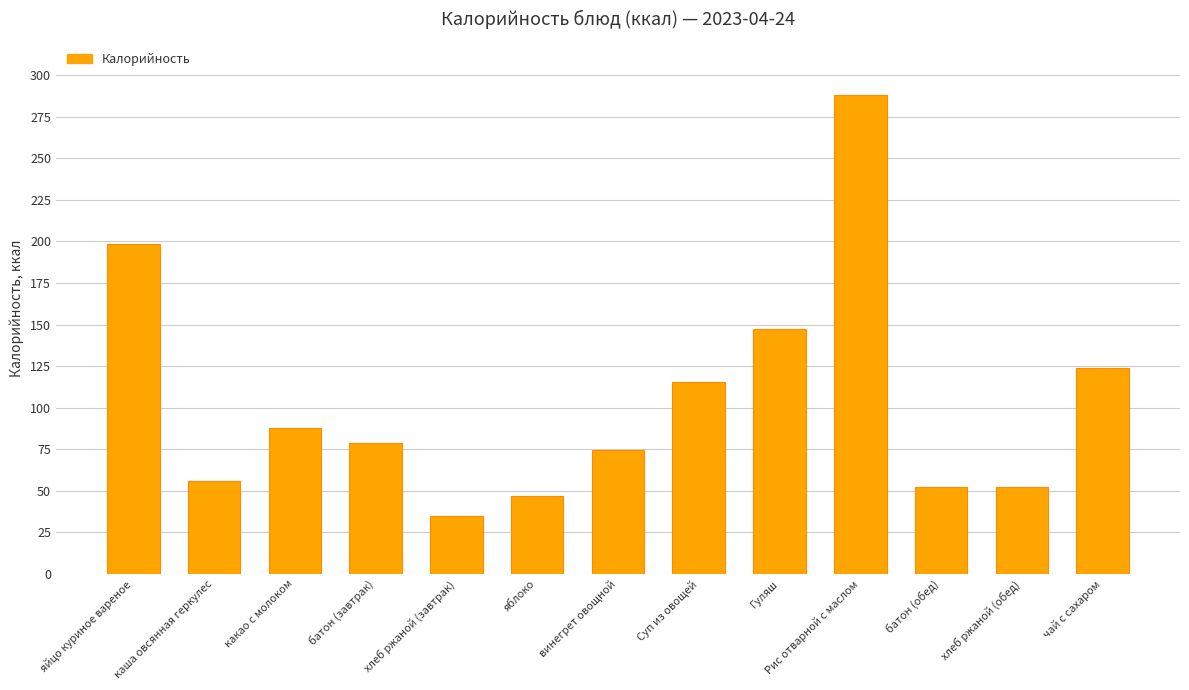

True or false: the data shows 87.5 at какао с молоком.

True